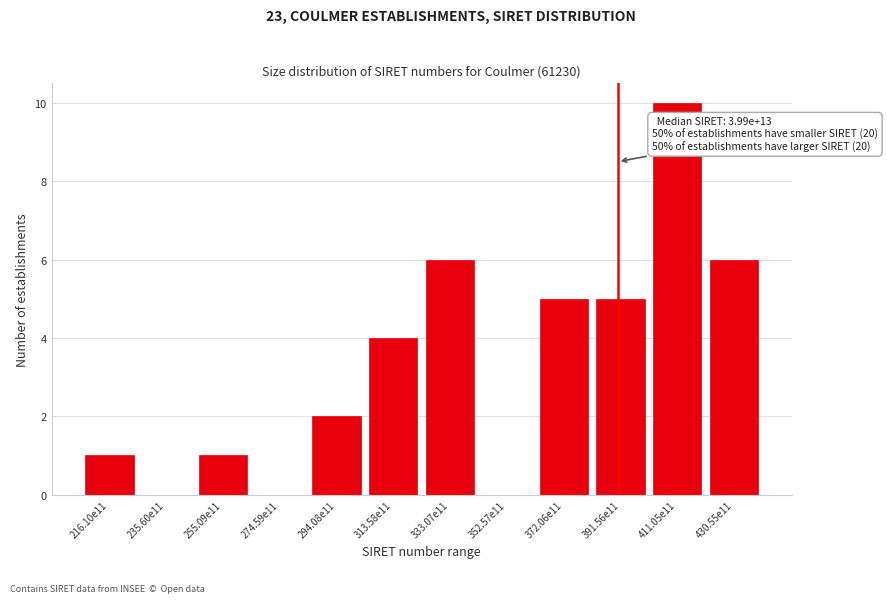

Reading left to right, transcribe all the data shown in this chart.

216.10e11=1	235.60e11=0	255.09e11=1	274.59e11=0	294.08e11=2	313.58e11=4	333.07e11=6	352.57e11=0	372.06e11=5	391.56e11=5	411.05e11=10	430.55e11=6